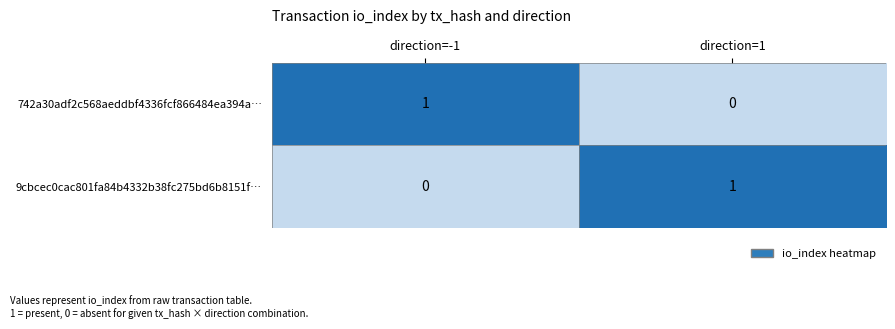

How many distinct data groups are displayed?

2